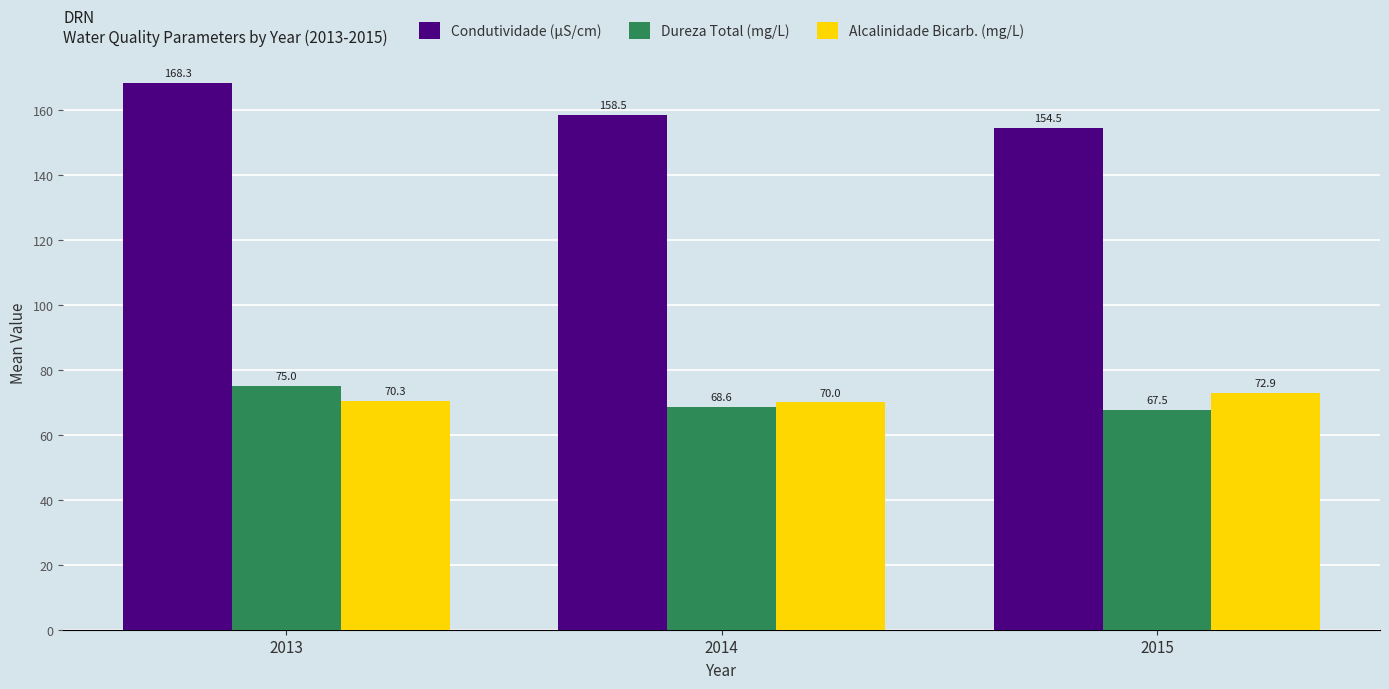

Which series has the widest spread of values?

Condutividade (µS/cm)